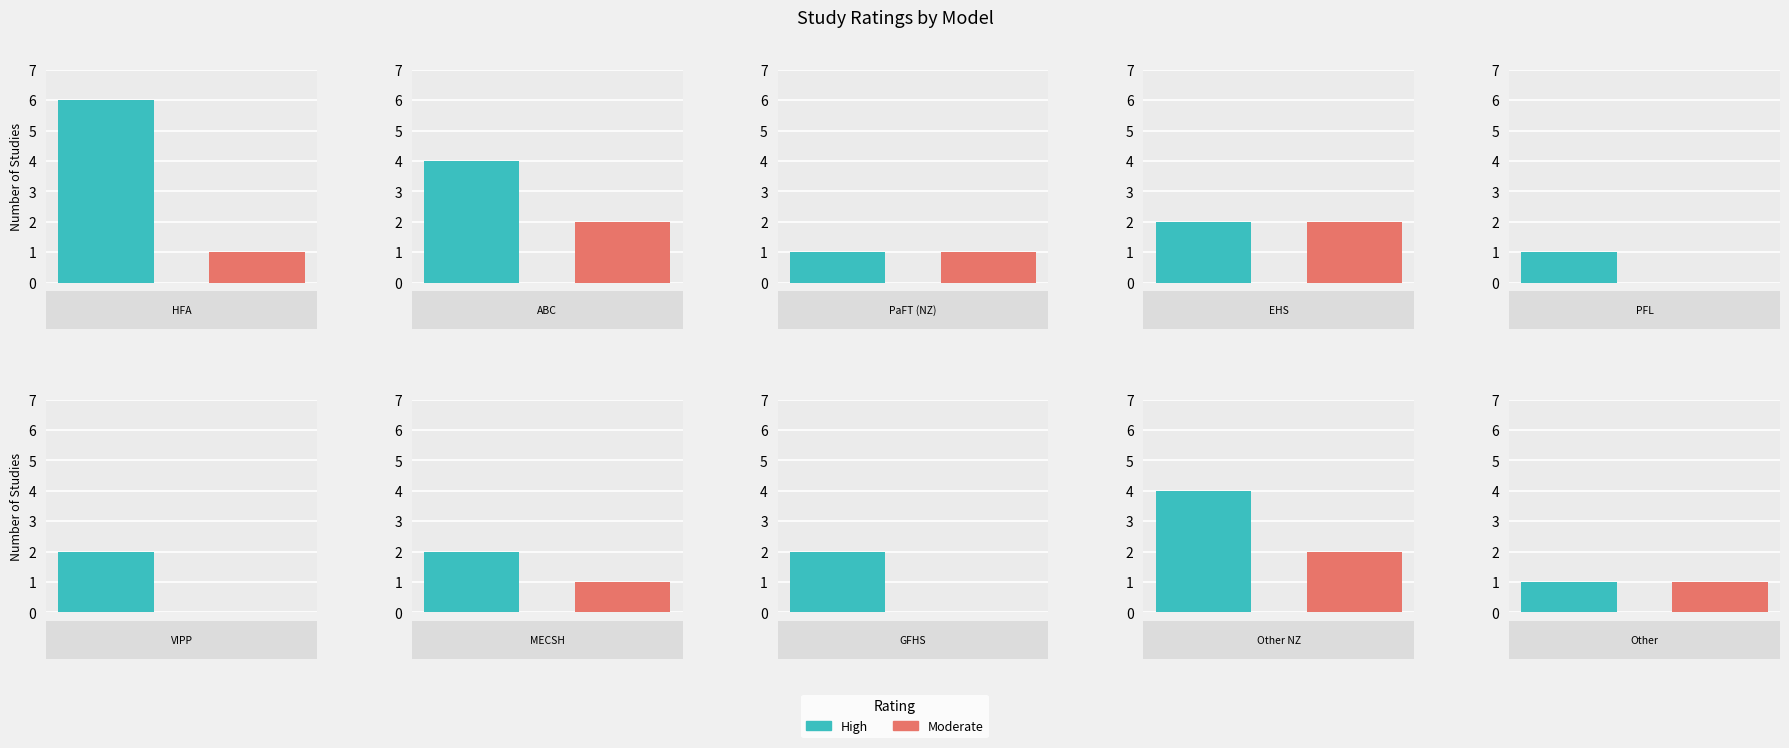

How many values in the High series are below 2?

3